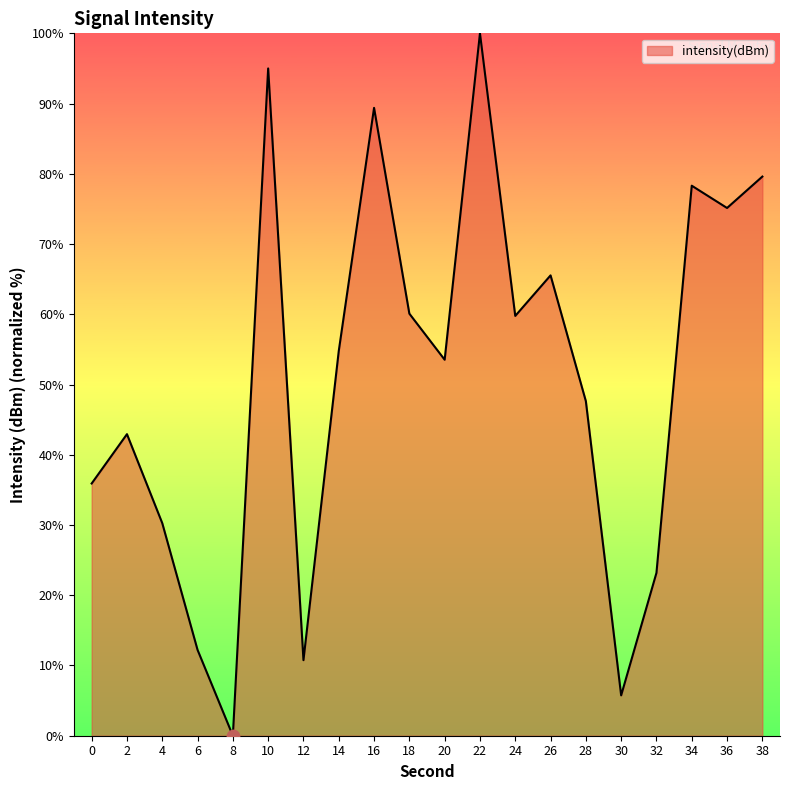

What is the ratio of the value at 12 to the value at 16?

0.1